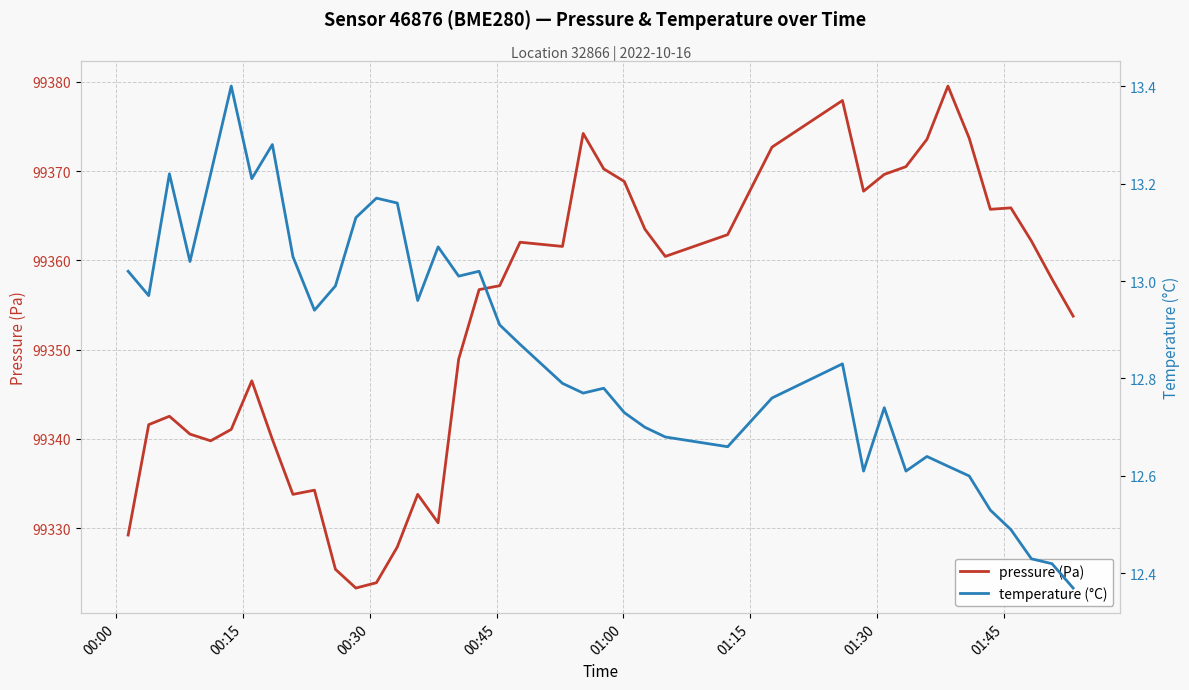

What is the minimum value for pressure (Pa)?

99323.3